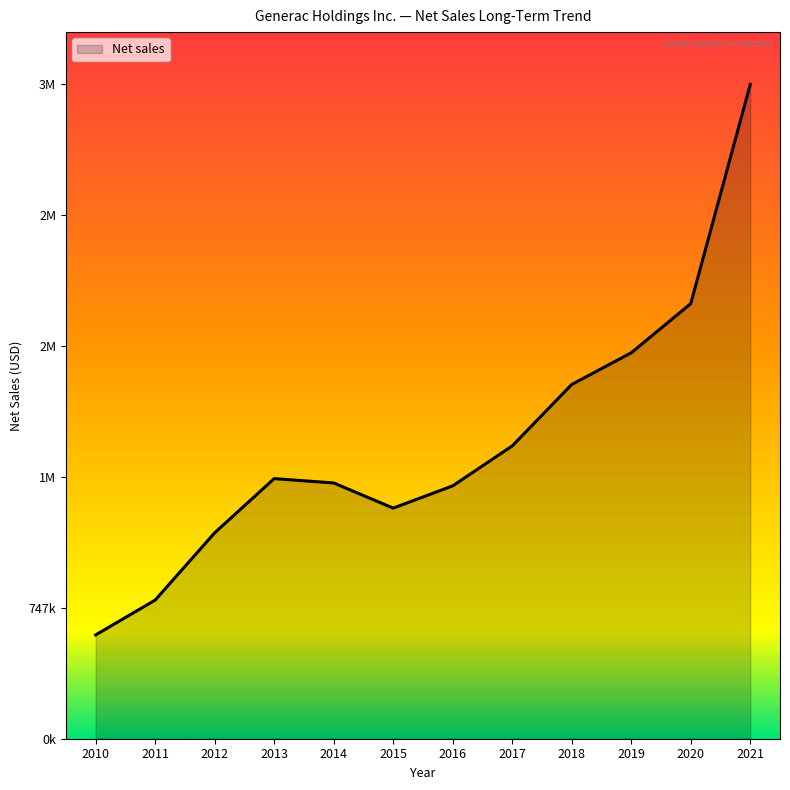

What is the minimum value shown in the chart?

592880